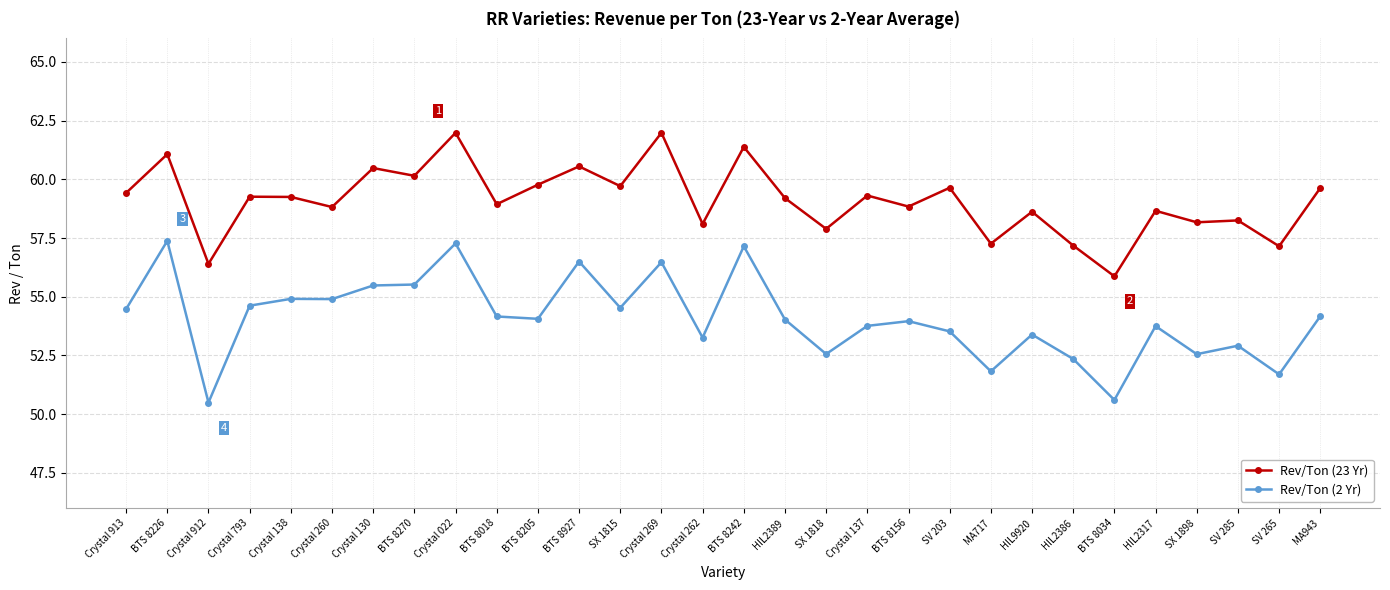

What is the label of the 22nd point from the right?

Crystal 022